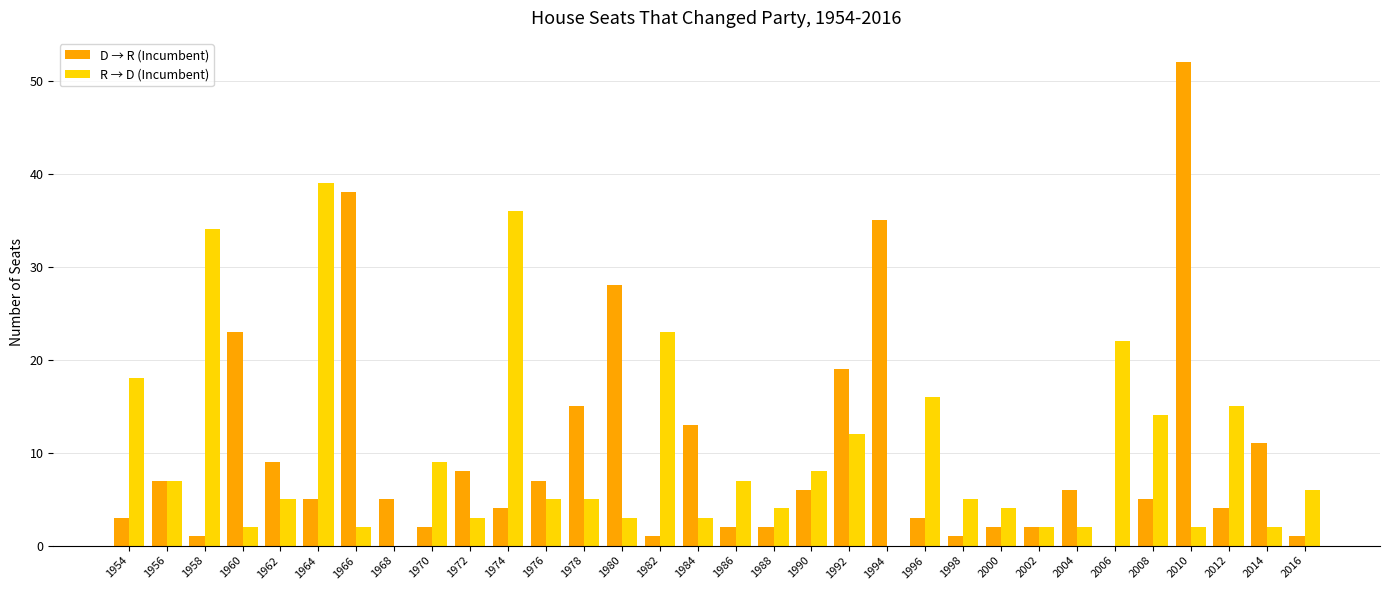

Count the number of categories in the chart.

32